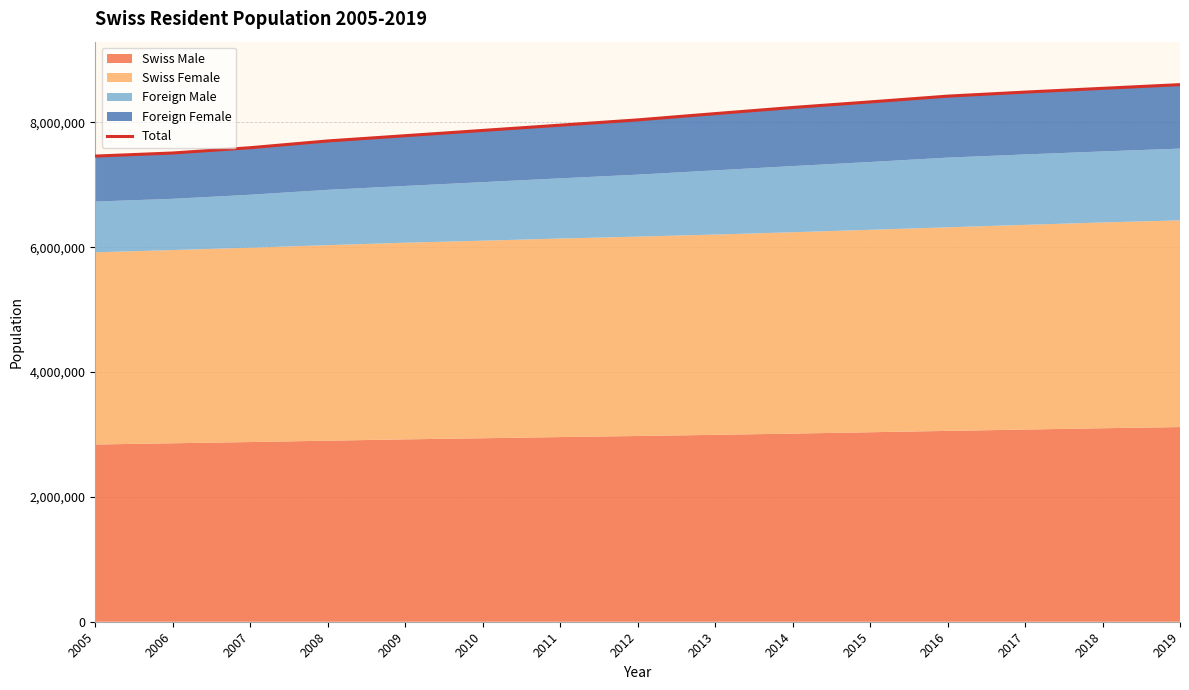

The chart shows a value of 4000551 at 2012. True or false?

False